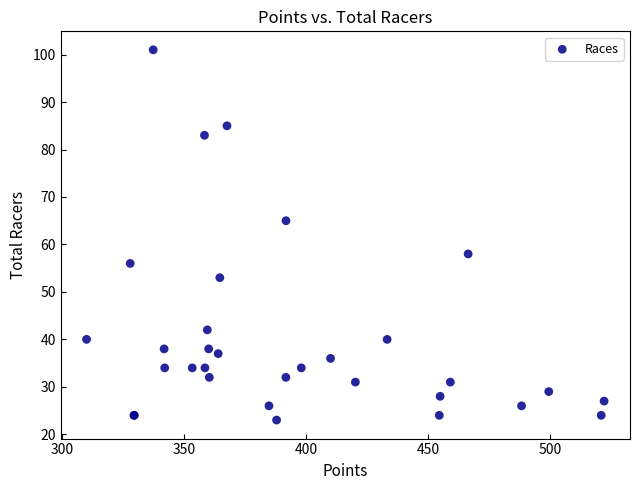

What Y value in the scatter plot is closest to 62?

65